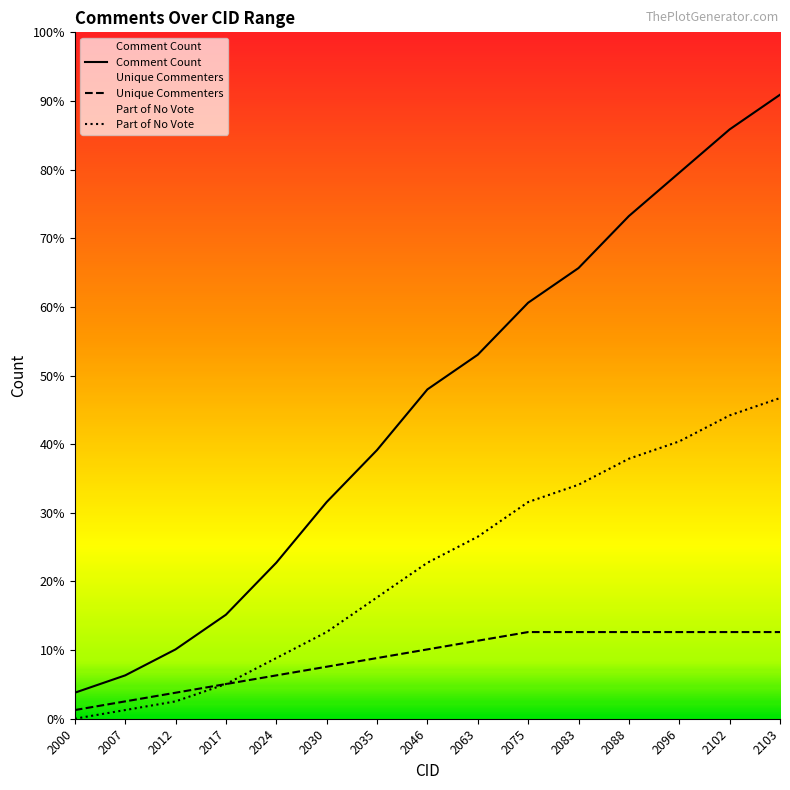

At 2063, list the series in order from largest to smallest.

Comment Count, Part of No Vote, Unique Commenters